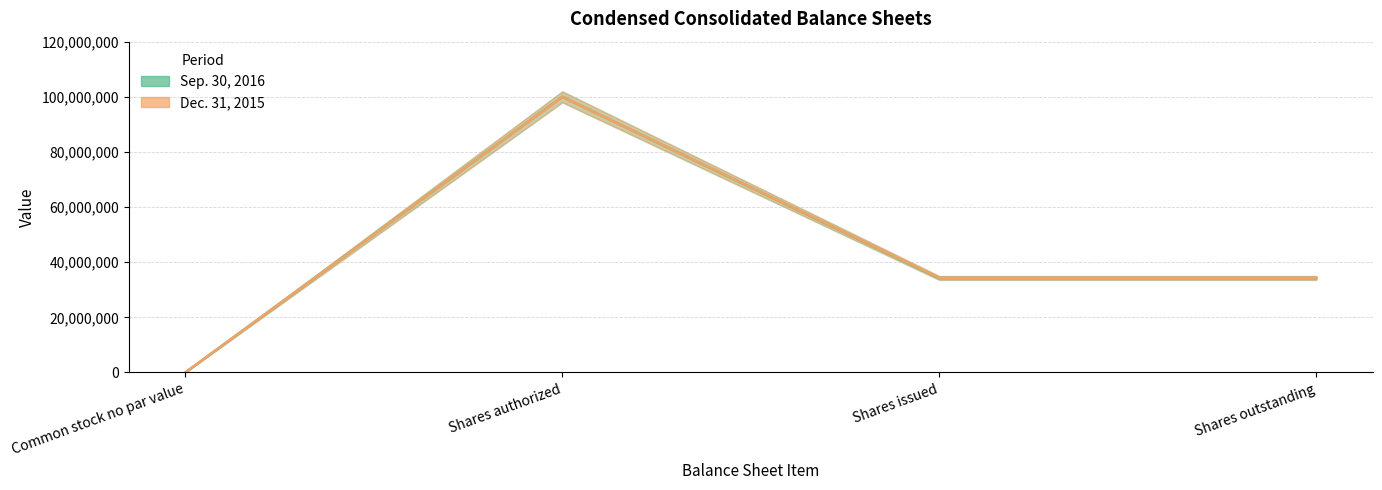

What is the approximate value of Sep. 30, 2016 at Shares issued, to the nearest 100?

34249800